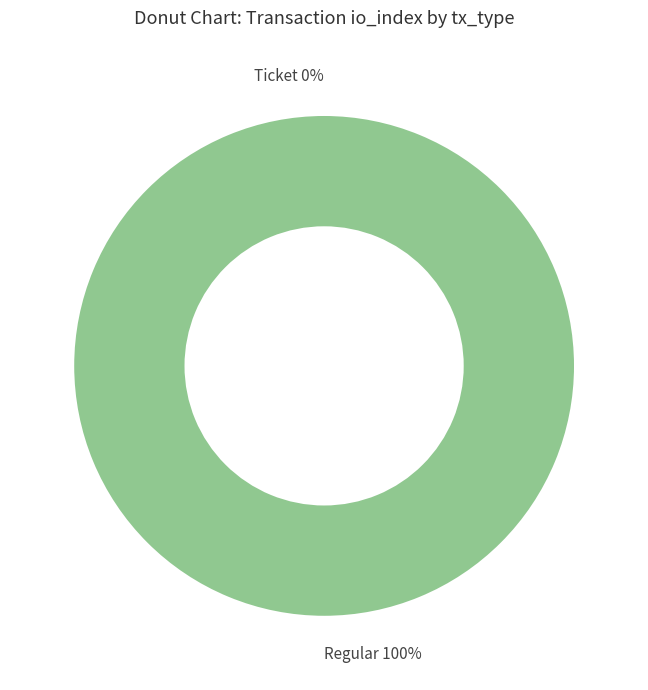

How many segments does this pie chart have?

2